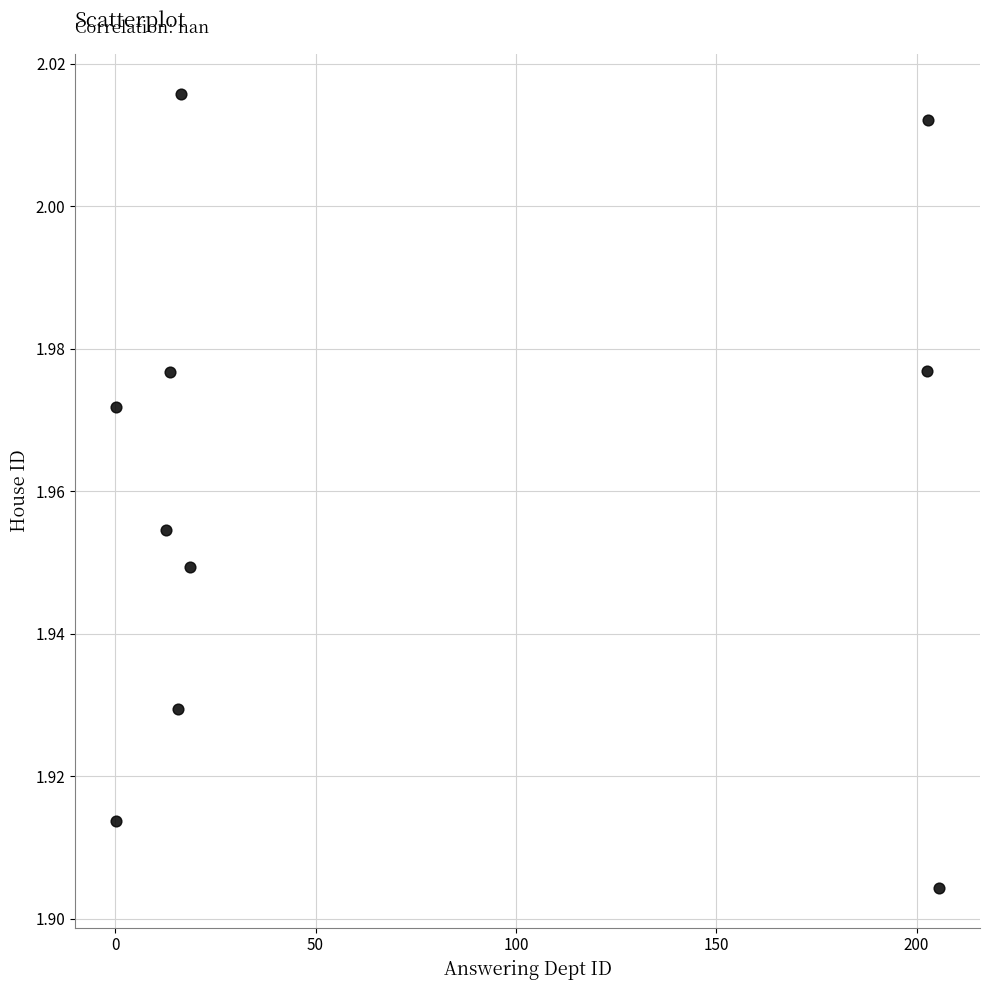

What is the average X value?

68.8